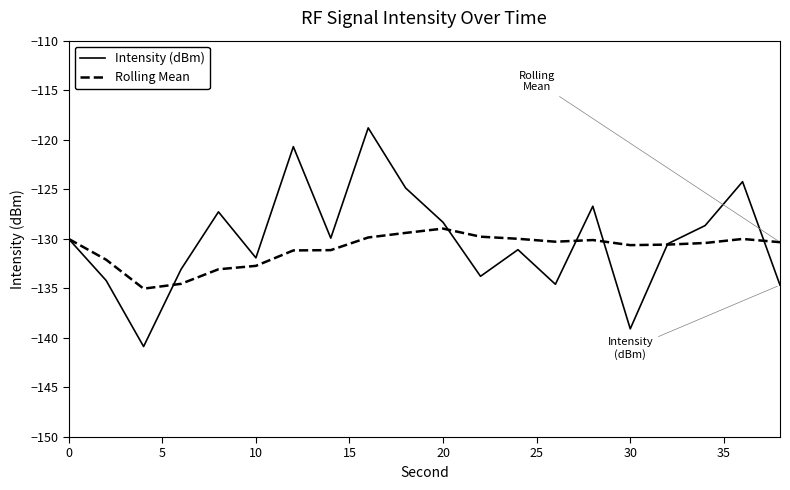

List the series in order of their overall mean, highest first.

Intensity (dBm), Rolling Mean